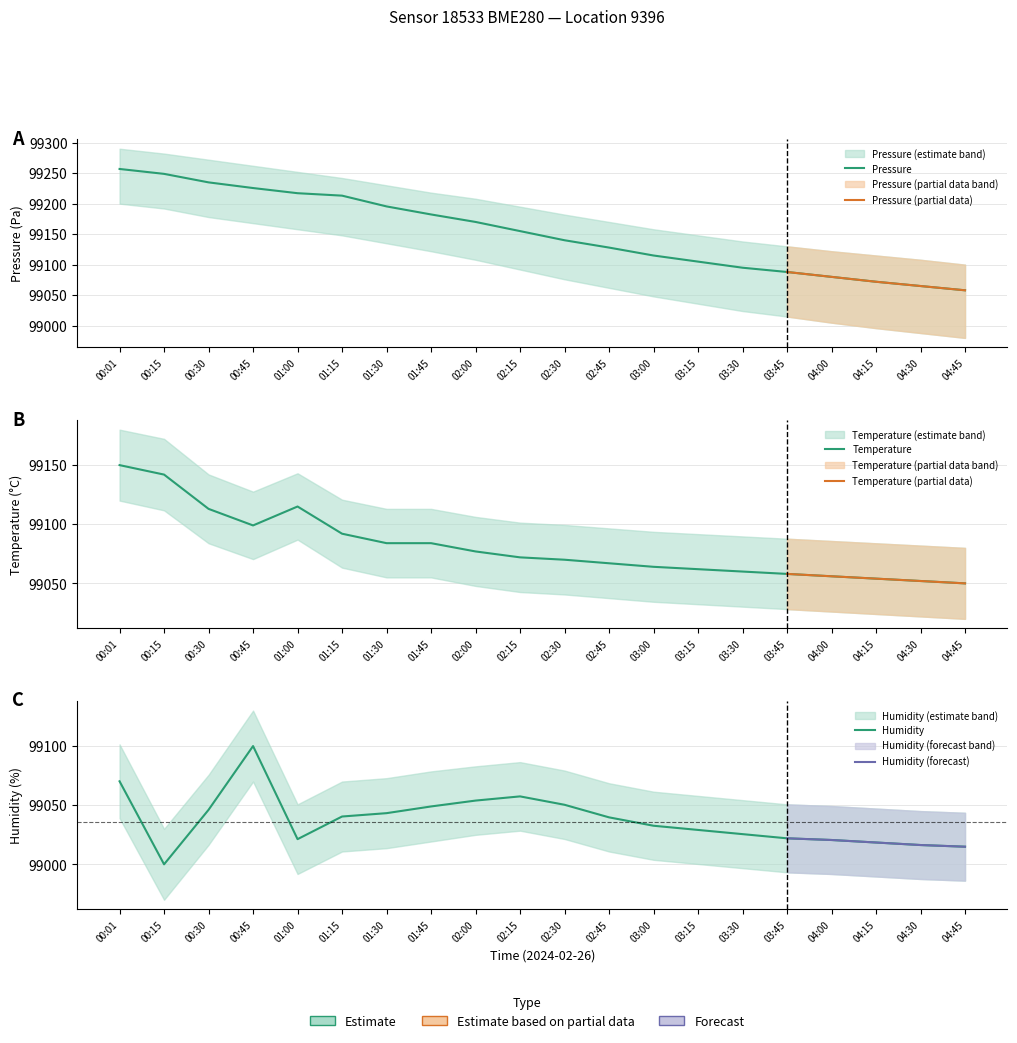

At 01:00, list the series in order from largest to smallest.

pressure, temperature, humidity